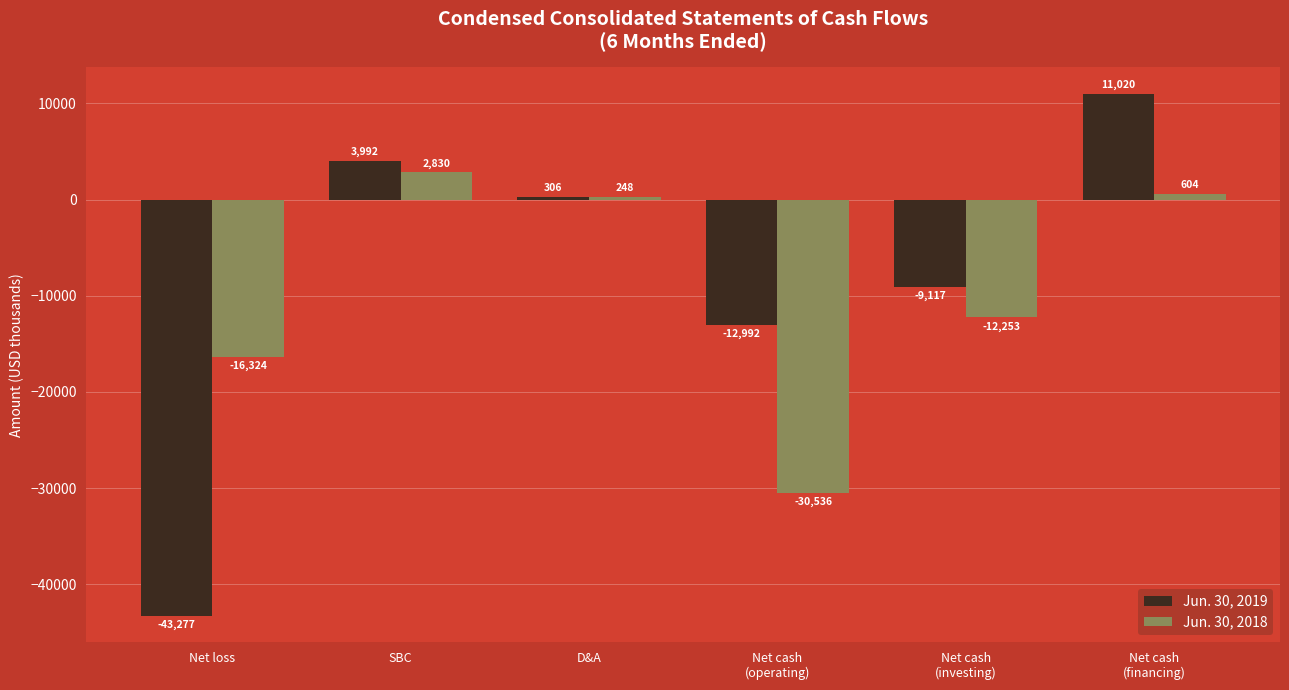

The value of Jun. 30, 2018 at SBC is 2830. True or false?

True